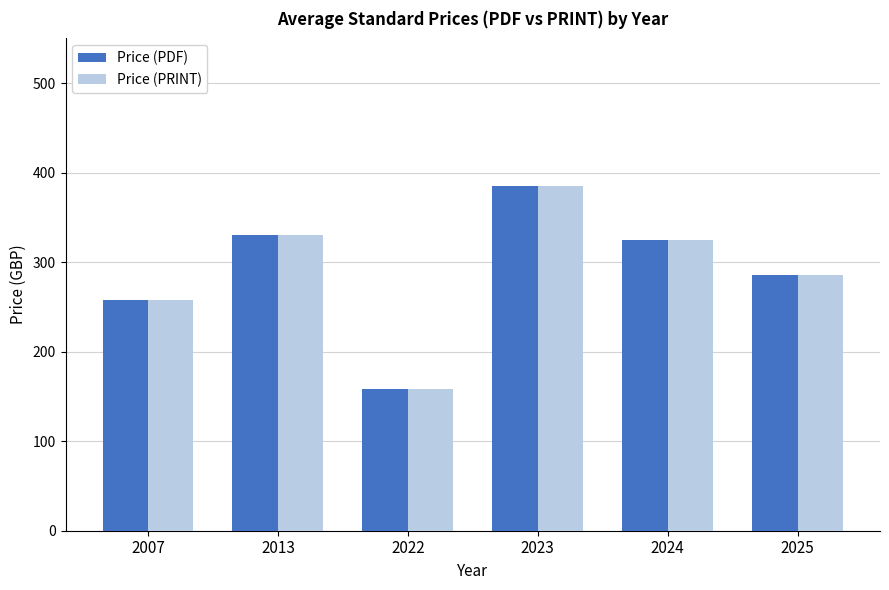

Which label corresponds to the smallest value in the chart?

2022